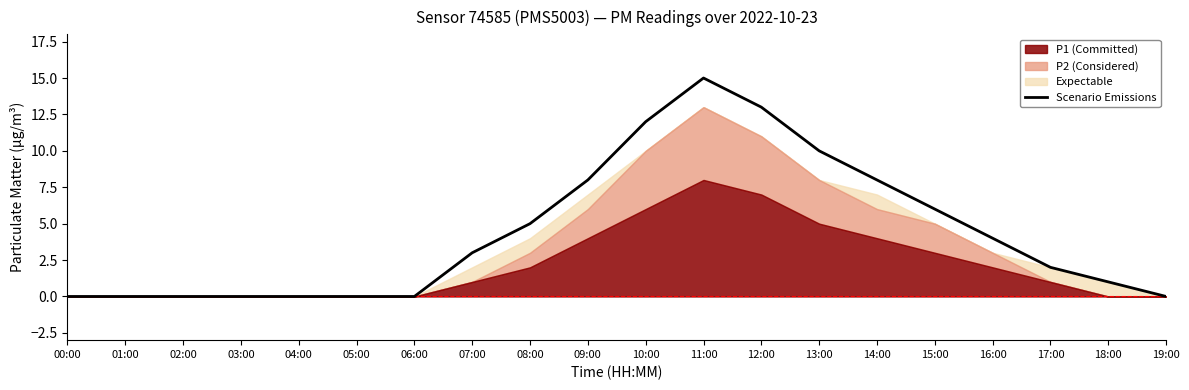

True or false: the data has more than 2 interior local peaks.

False